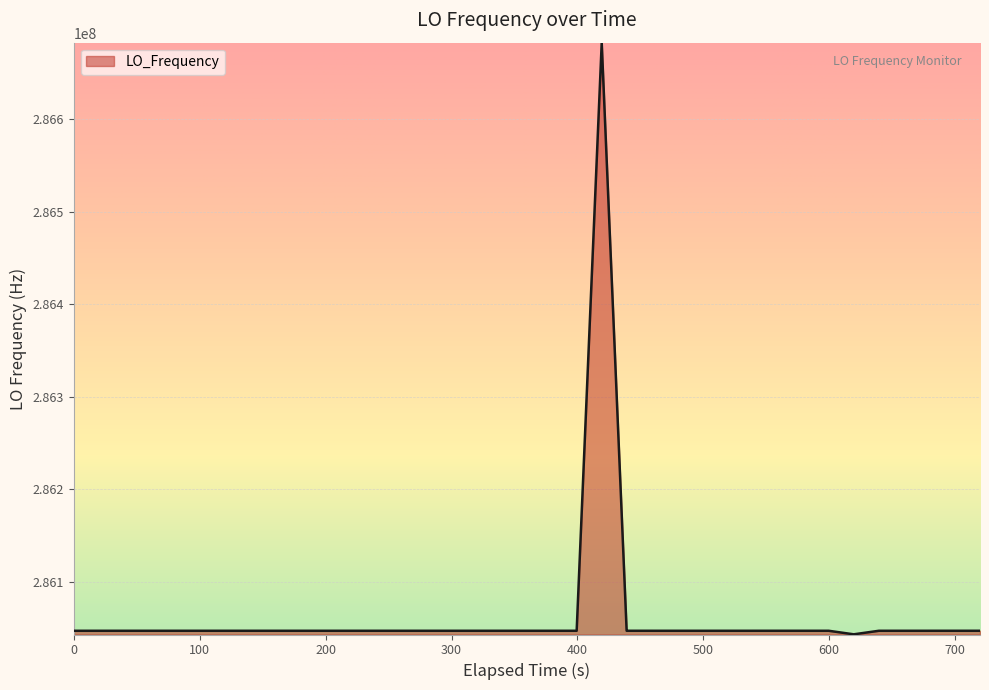

What is the maximum value shown in the chart?

286682706.4